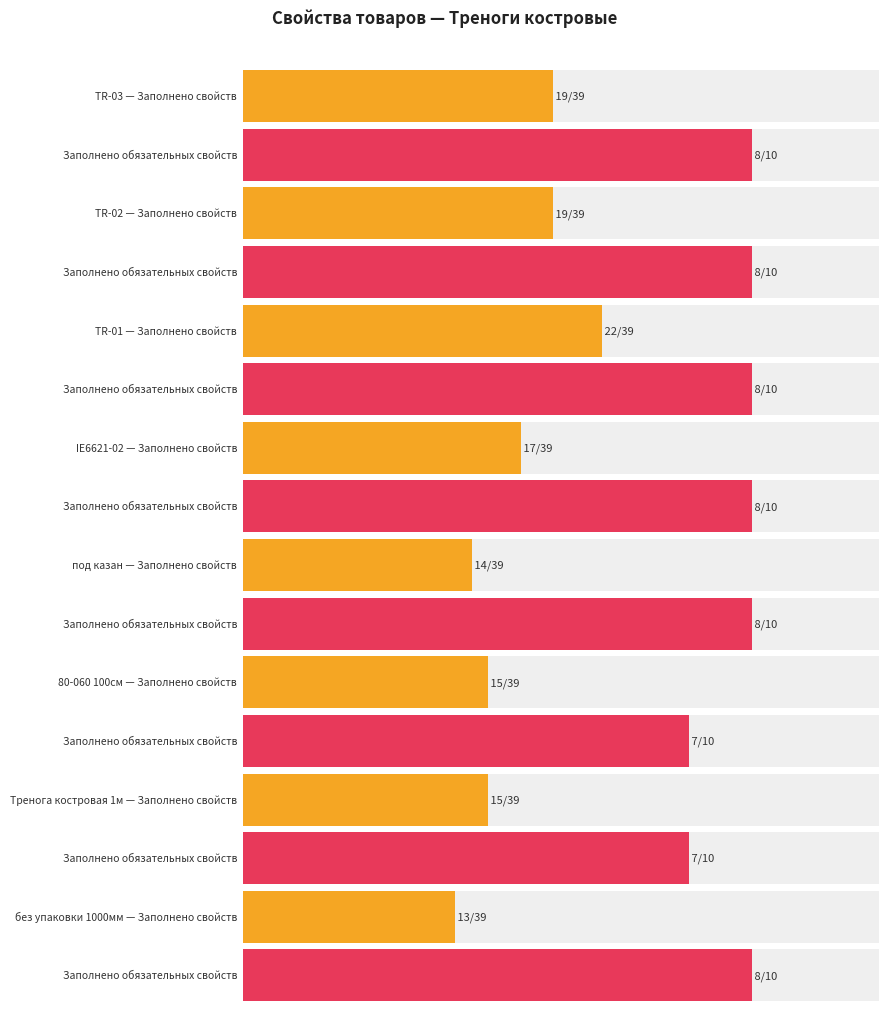

True or false: Заполнено свойств has a value of 14 at под казан.

True